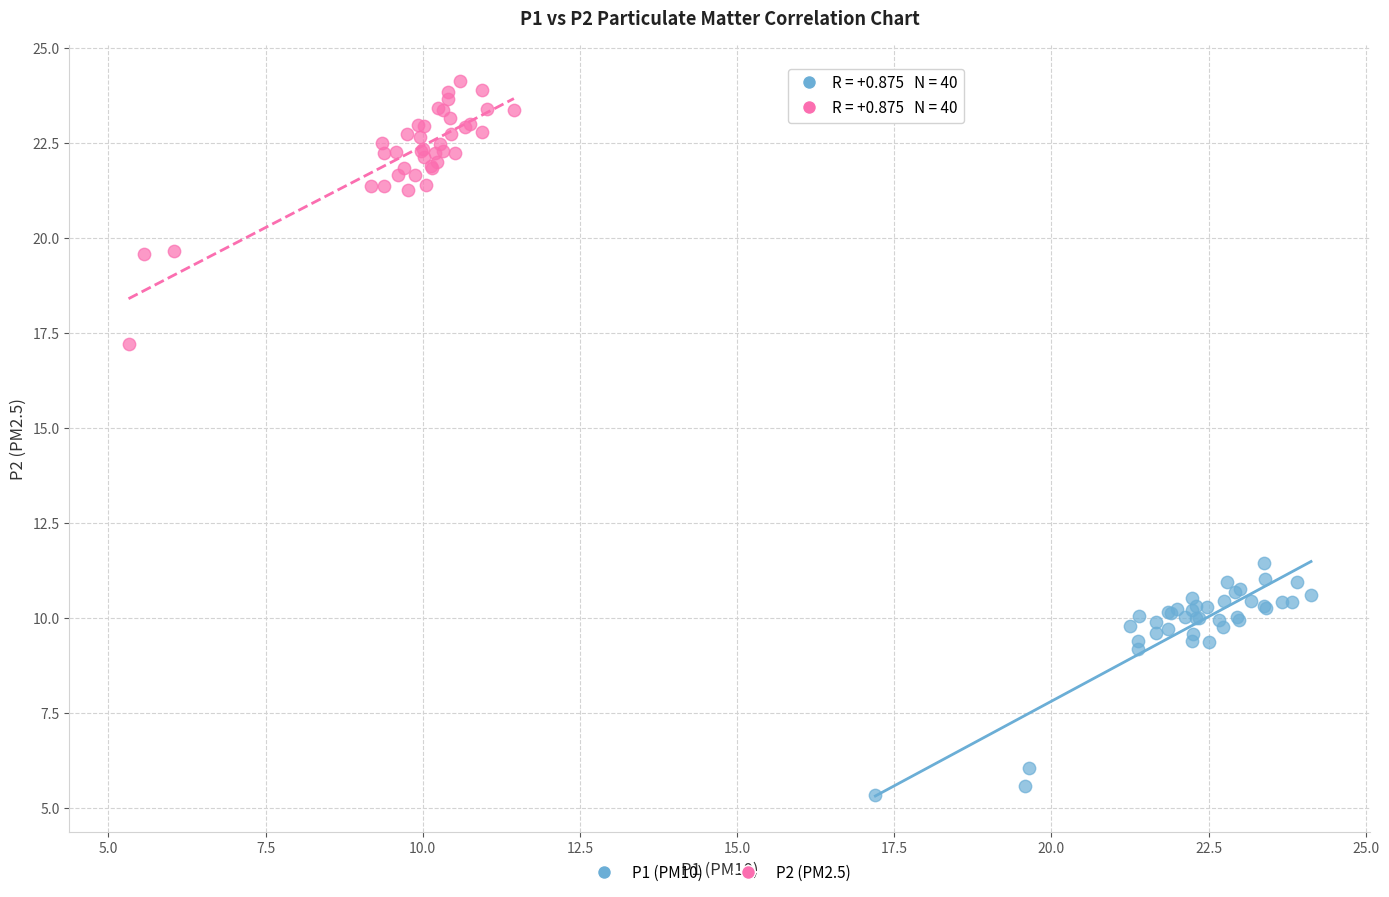

Which series contains the lowest Y value?

P1 (PM10)